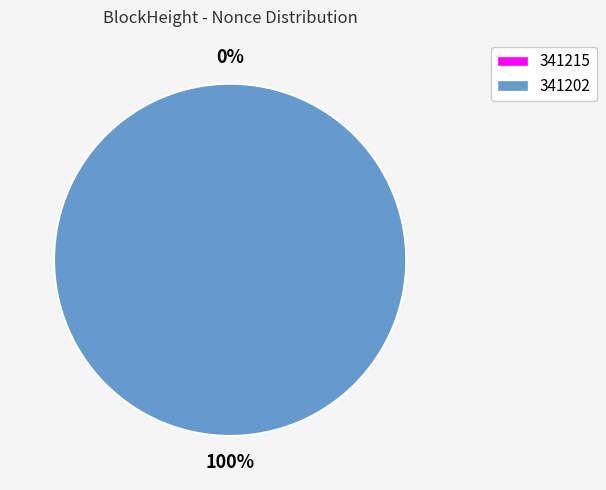

Rank the categories by value from highest to lowest.

341202, 341215